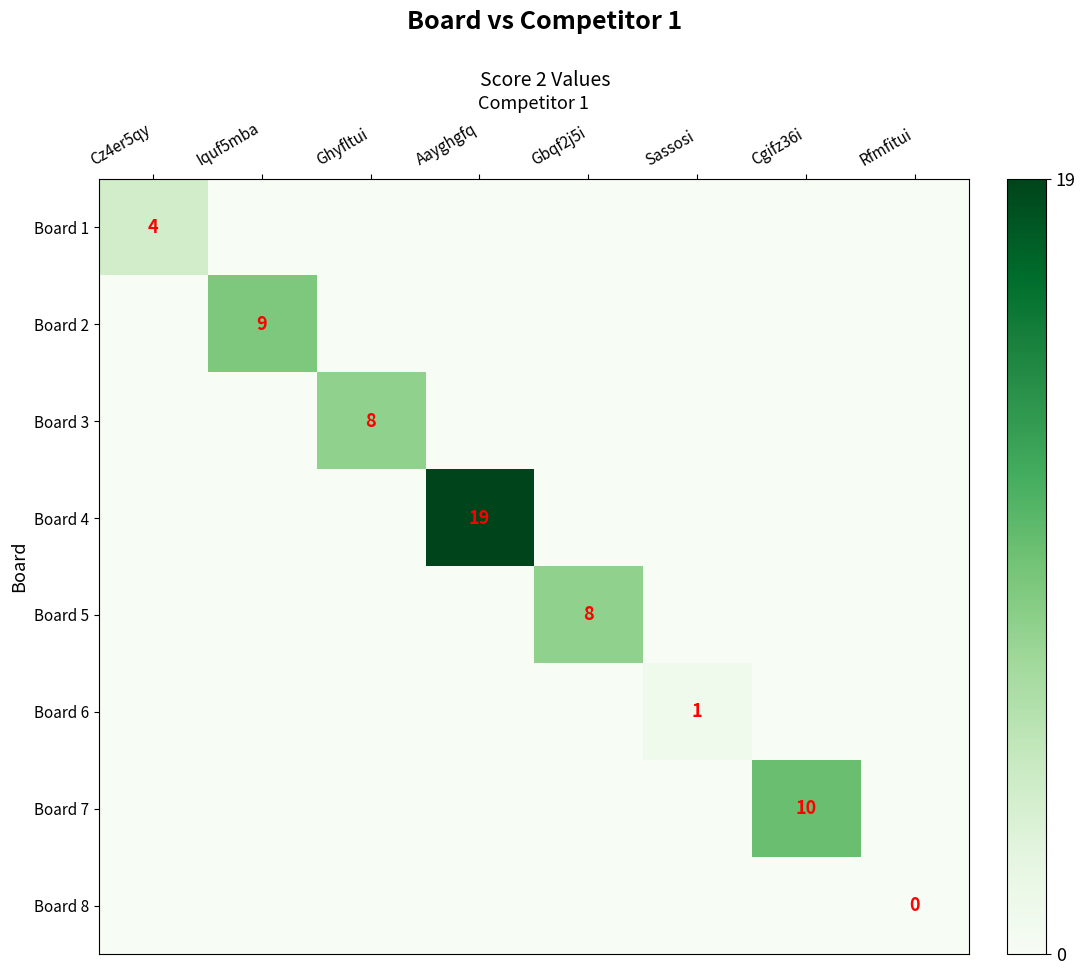

The Board 6 series shows 1 at Cz4er5qy. True or false?

False